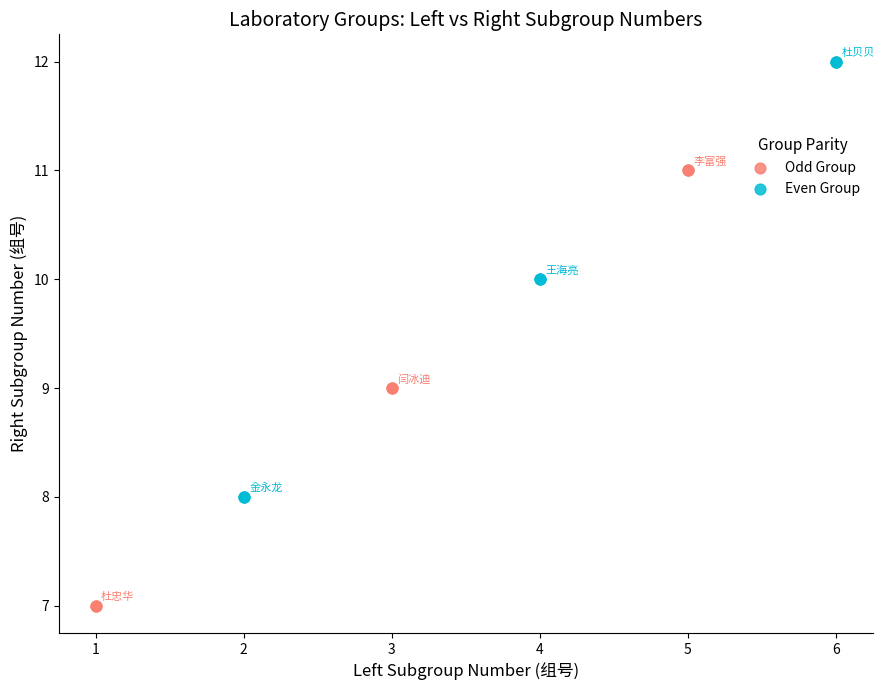

Which series contains the highest Y value?

Even Group